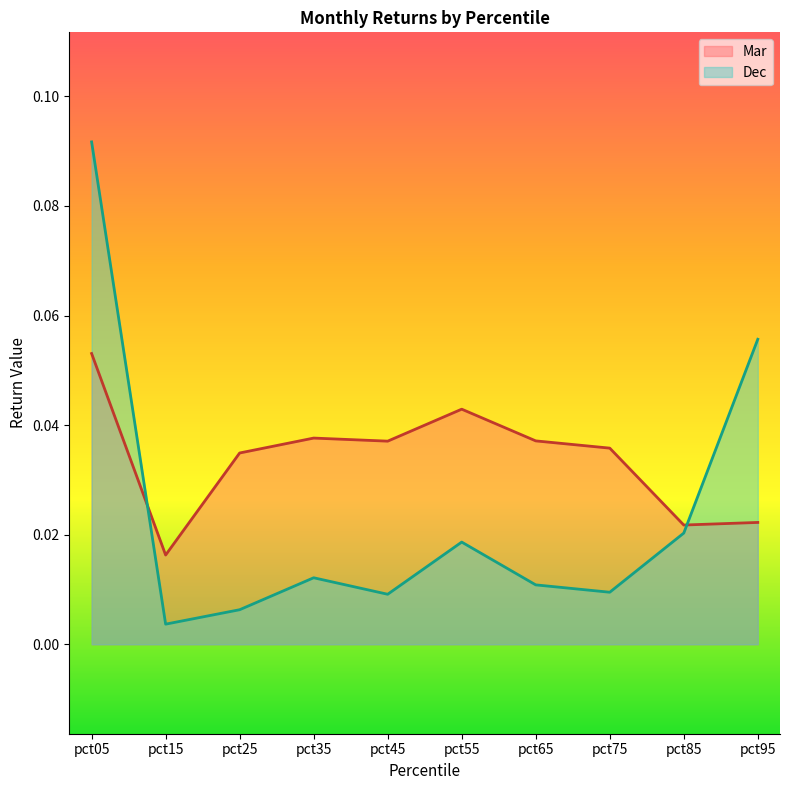

How many data points does each series have?

10